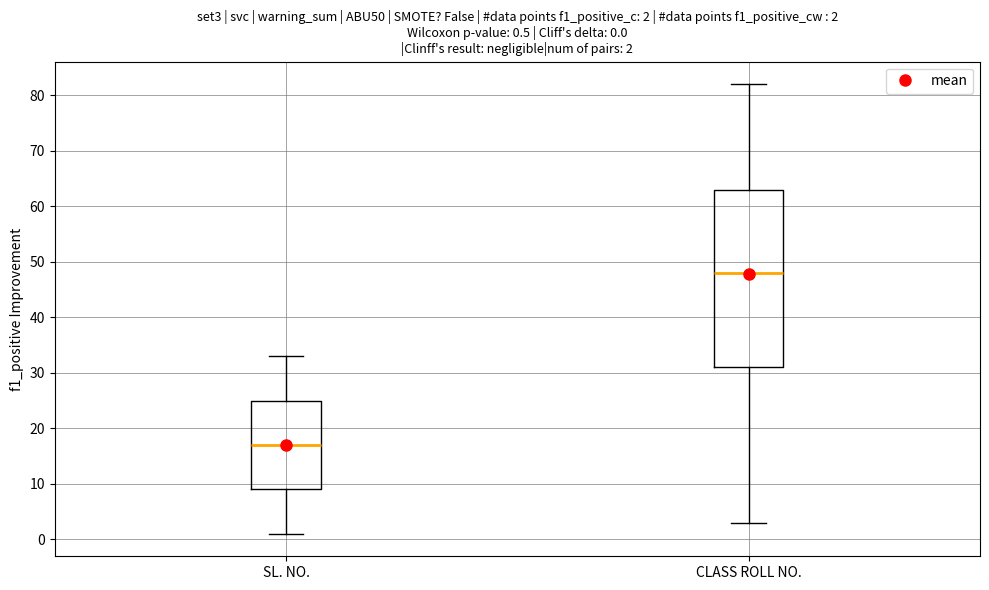

Which box has the highest median line?

CLASS ROLL NO.